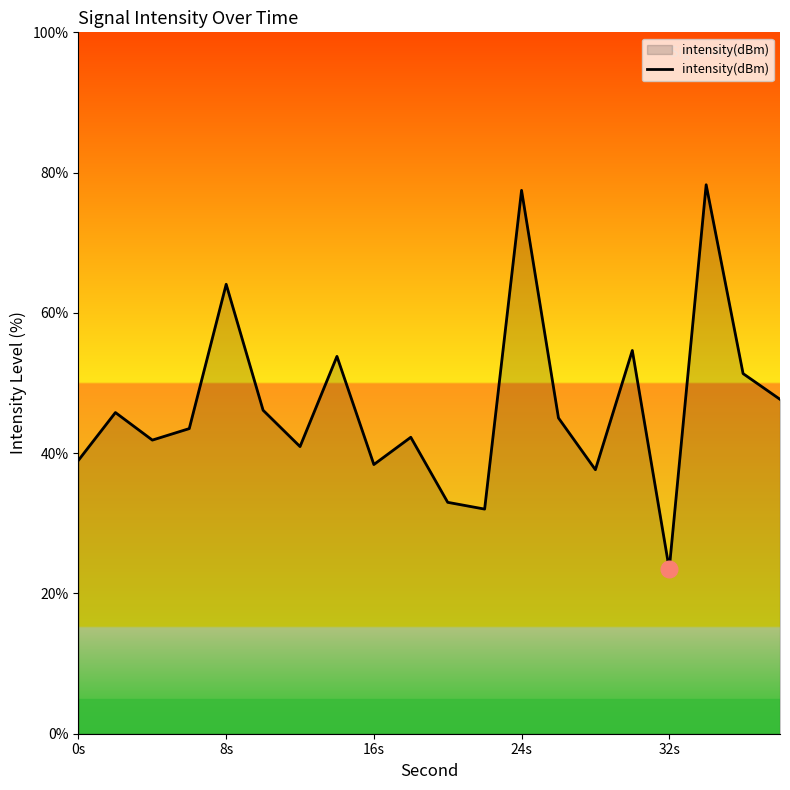

What is the minimum value shown in the chart?

23.5